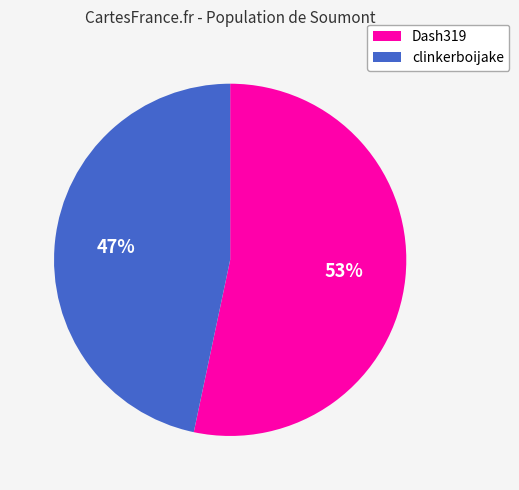

How many segments does this pie chart have?

2